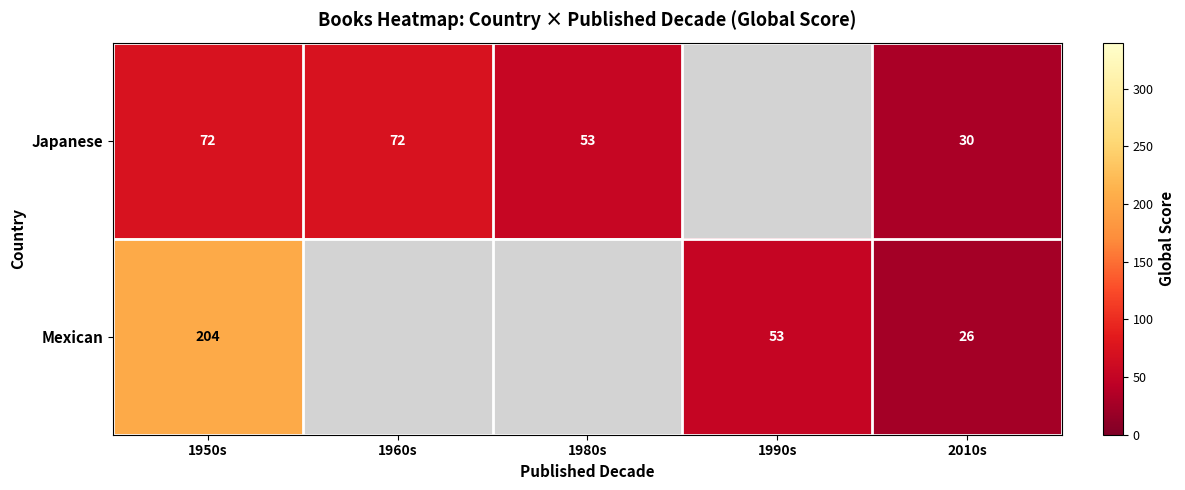

What is the spread (max minus min) of values at 2010s?

4